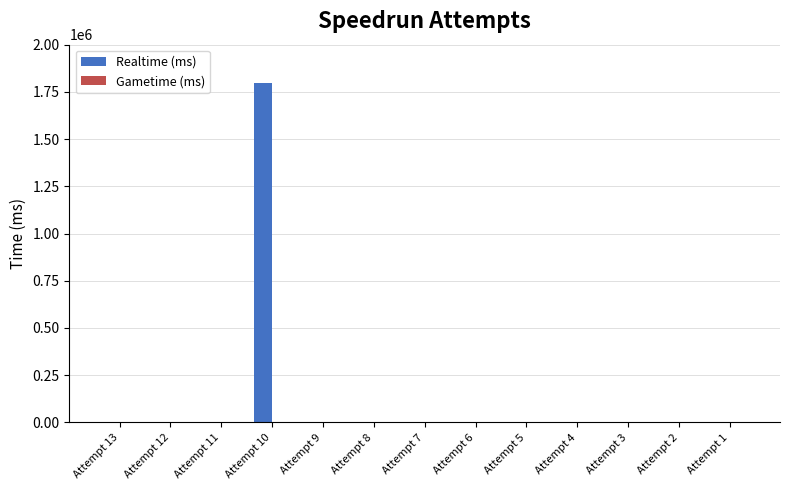

Is it true that the value at Attempt 2 is 837961?

False